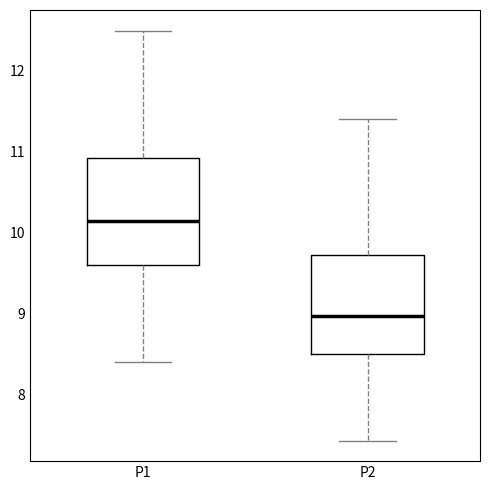

Reading left to right, transcribe this box plot: for each box, give where its median line is, the range the box spans, and where its two whiskers end, as read against the y-axis. The values are not printed on the chart, so give them approximately, as read against the axis.

P1: median 10.2, box 9.6 to 10.9, whiskers 8.4 to 12.5
P2: median 9.0, box 8.5 to 9.7, whiskers 7.4 to 11.4